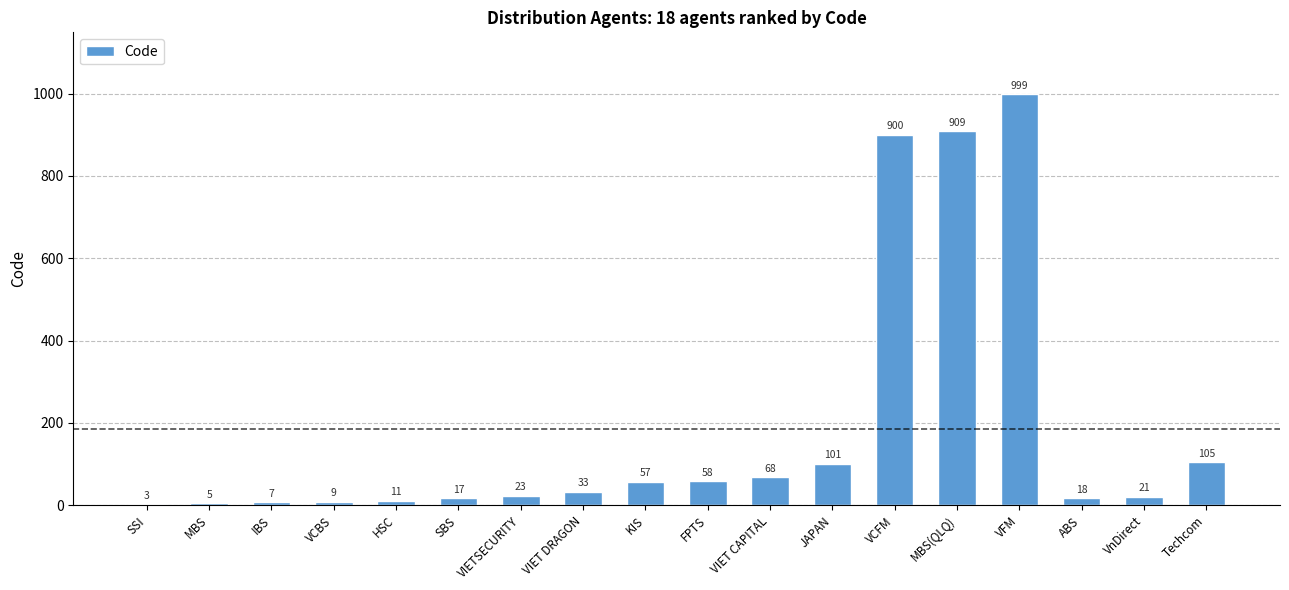

The chart shows a value of 57 at KIS. True or false?

True